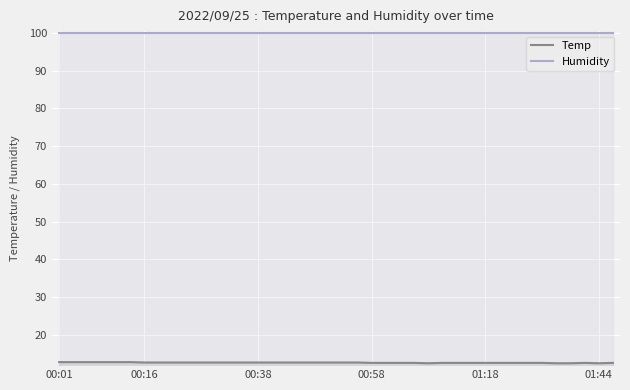

What is the lowest value of the Temp series?

12.5